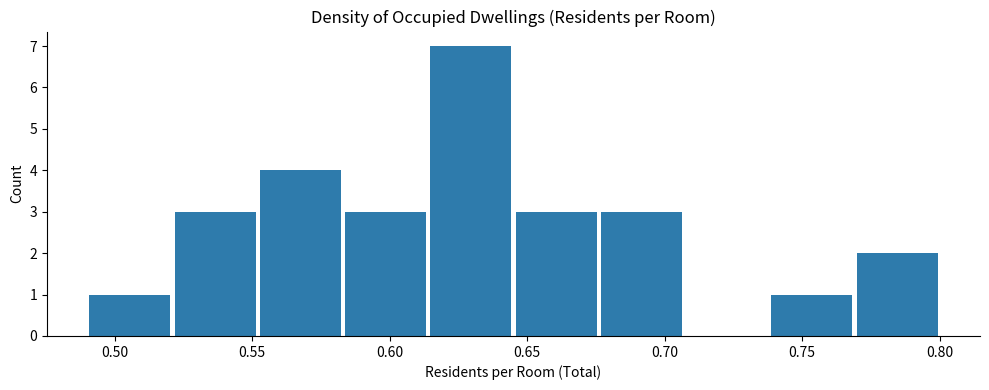

Reading left to right, list every bar in this chart as the range it spans on the x-axis followed by its height. Neither the bar edges nor the heights are printed on the chart, so give them approximately, as read against the axes.

0.490 to 0.521: 1
0.521 to 0.552: 3
0.552 to 0.583: 4
0.583 to 0.614: 3
0.614 to 0.645: 7
0.645 to 0.676: 3
0.676 to 0.707: 3
0.707 to 0.738: 0
0.738 to 0.769: 1
0.769 to 0.800: 2